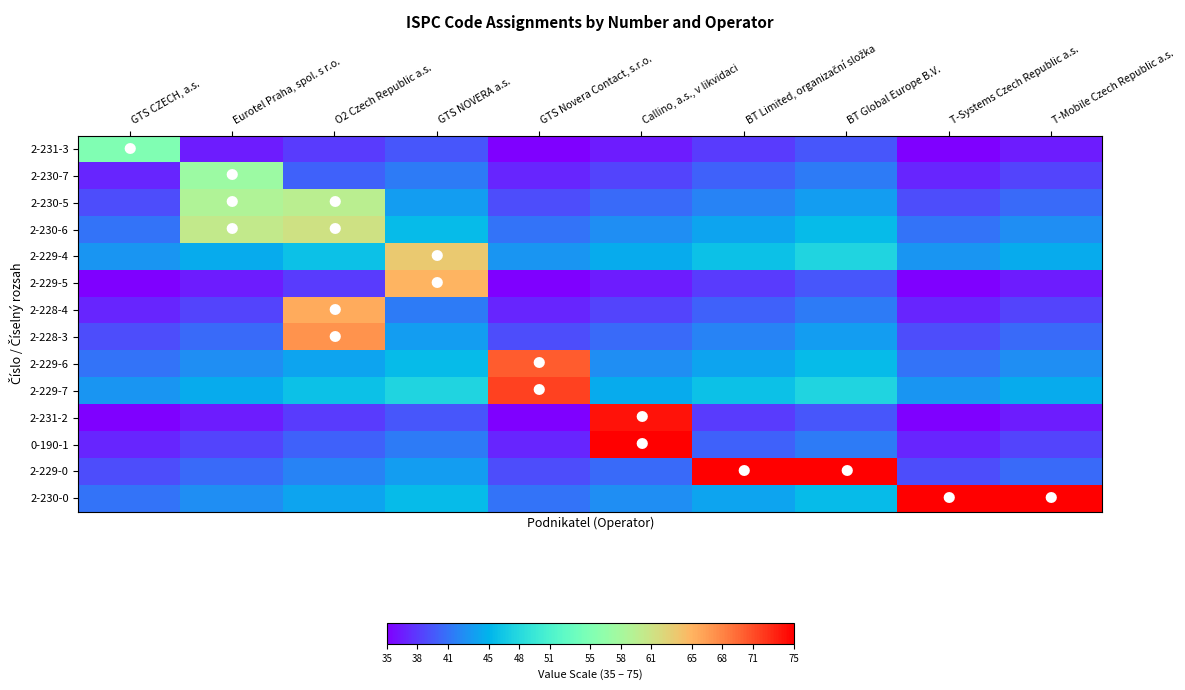

Which has a higher value, Callino, a.s., v likvidaci or GTS Novera Contact, s.r.o.?

Callino, a.s., v likvidaci